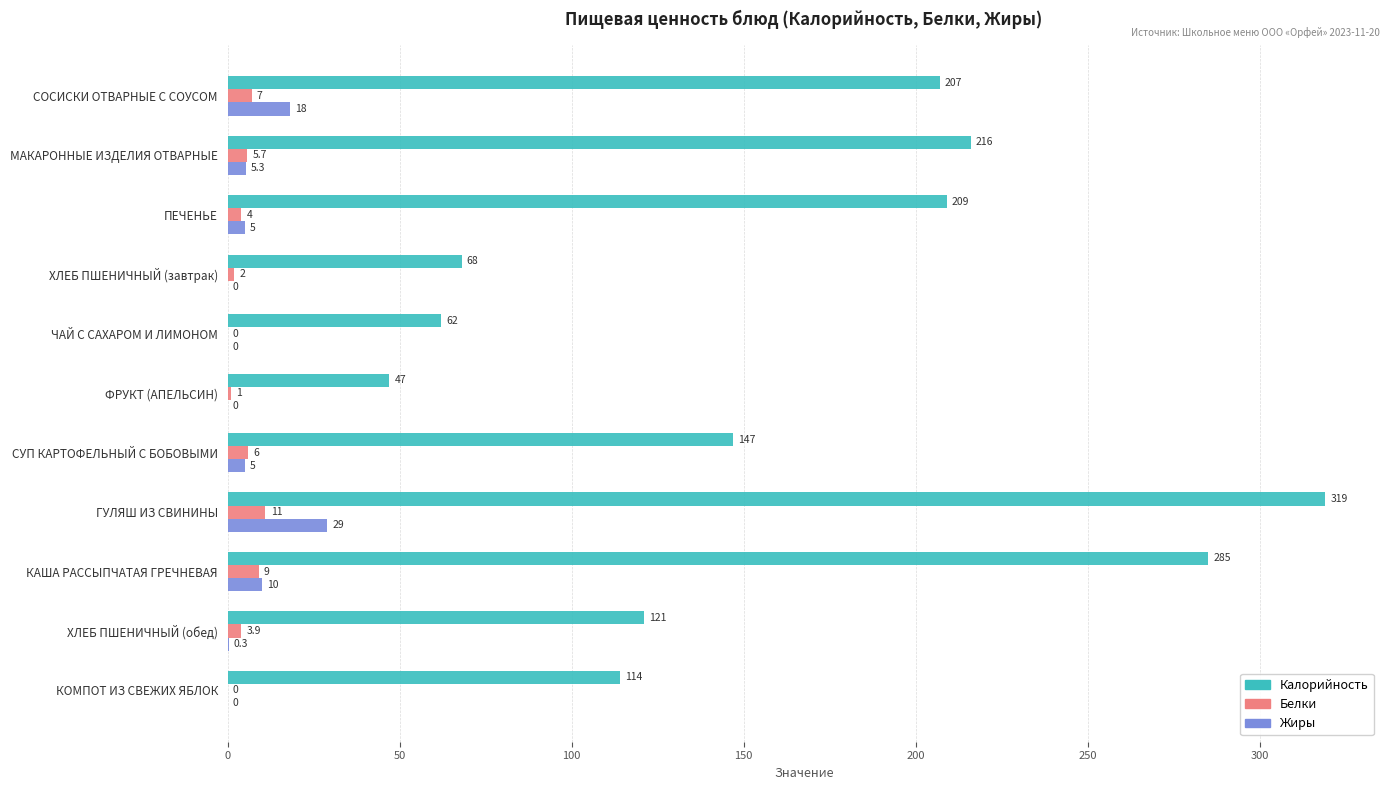

Count the number of data series in this chart.

3